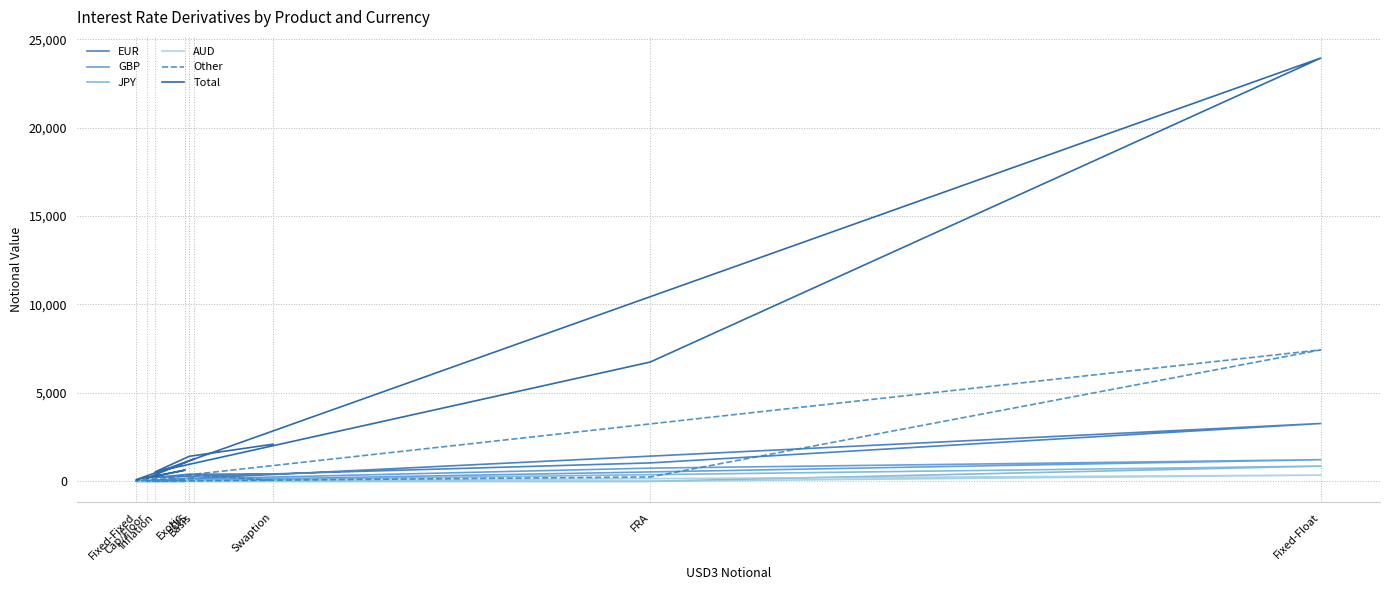

True or false: EUR has a value of 421 at Swaption.

True